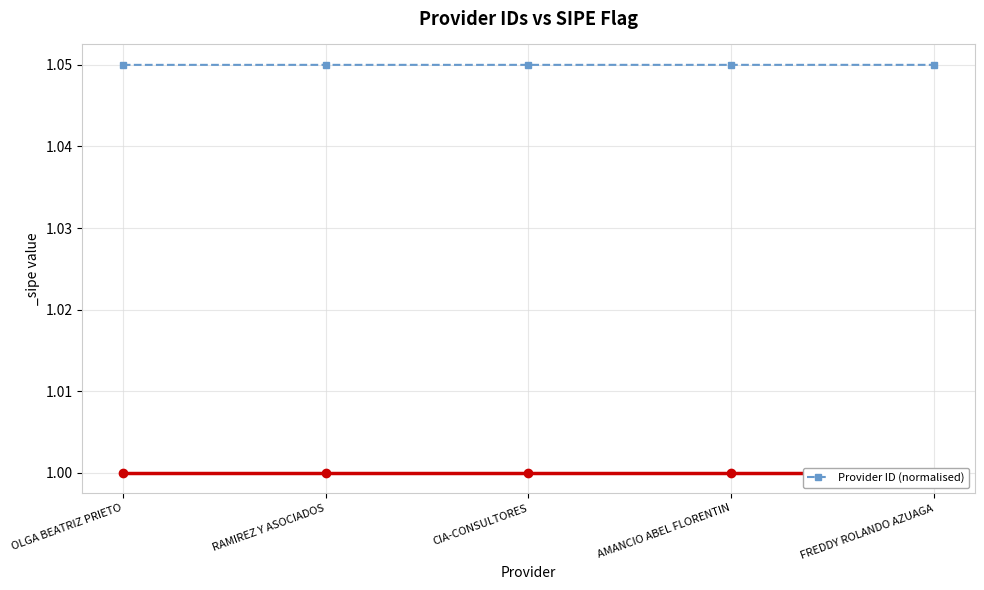

What is the sum of the values at CIA-CONSULTORES and AMANCIO ABEL FLORENTIN?

2.1